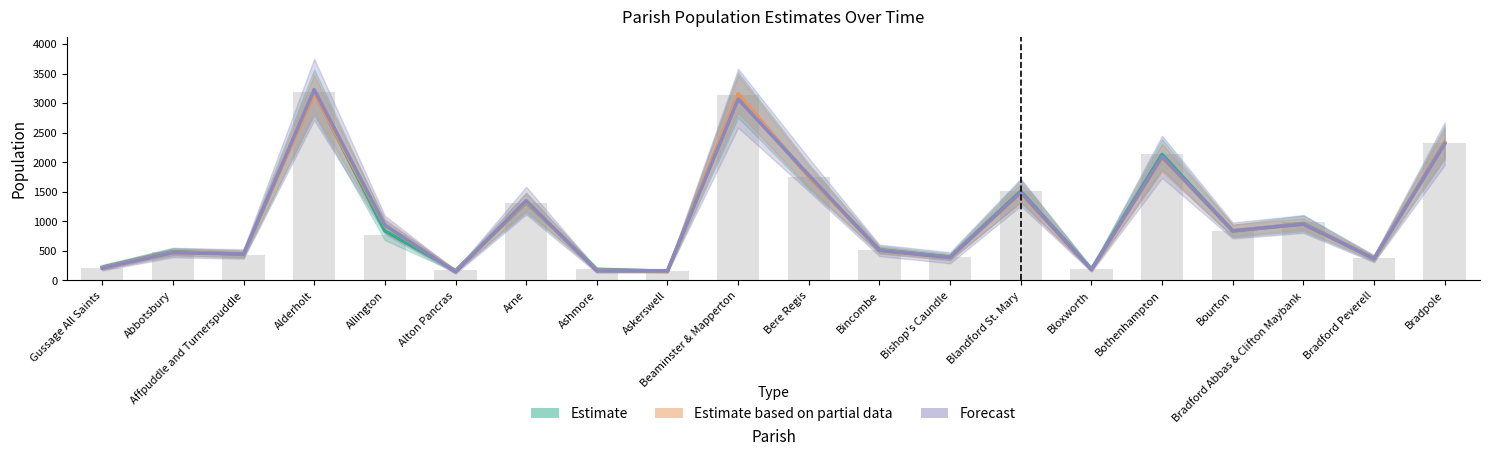

What is the difference between the Estimate values at Ashmore and Alton Pancras?

21.5